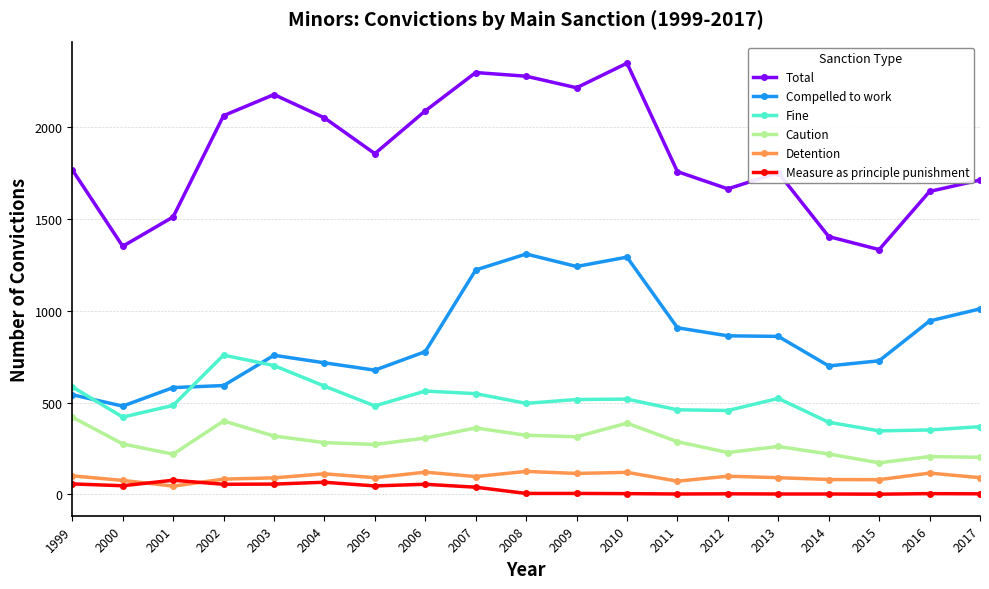

At which category does Compelled to work reach its first local valley?

2000